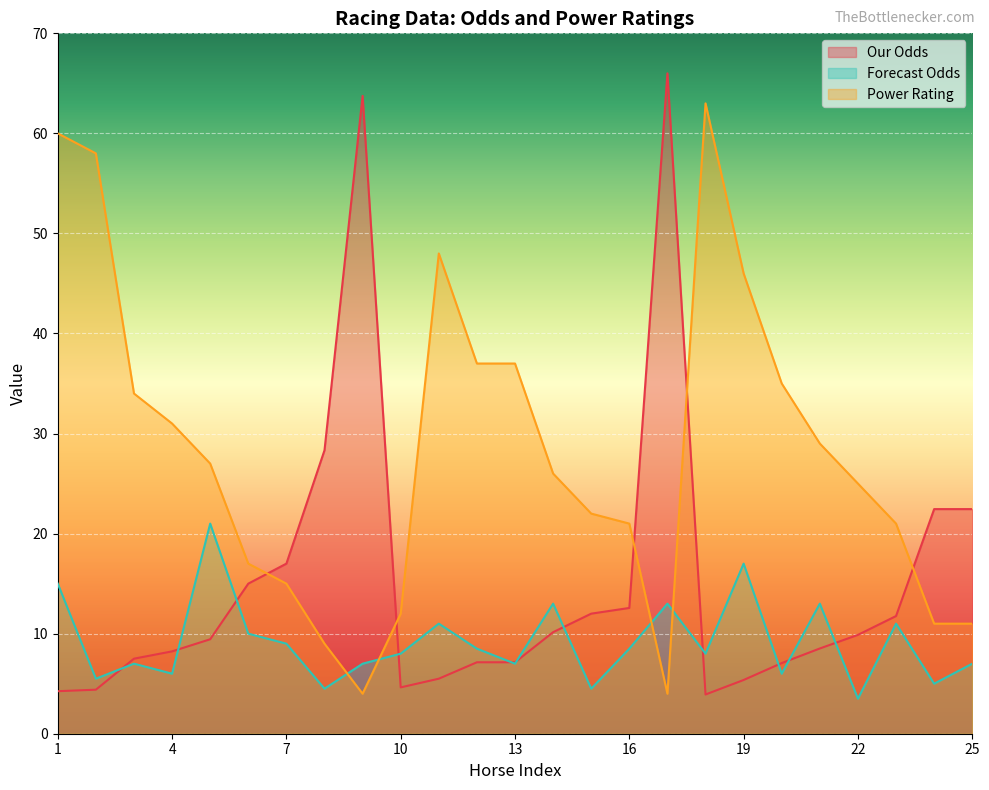

At which label does Forecast Odds reach its peak?

5